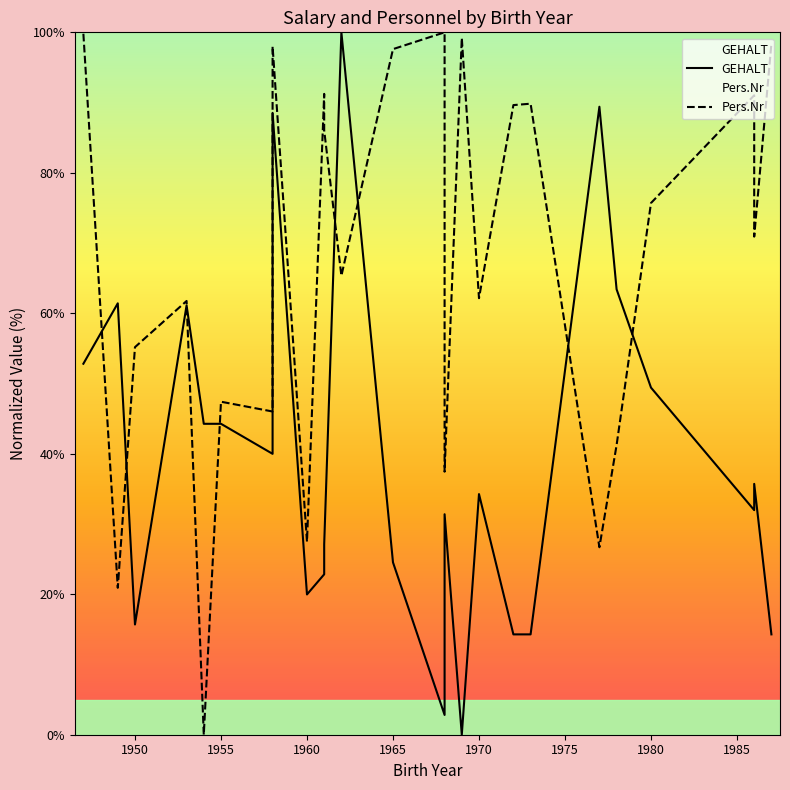

True or false: GEHALT and Pers.Nr cross at least once.

True